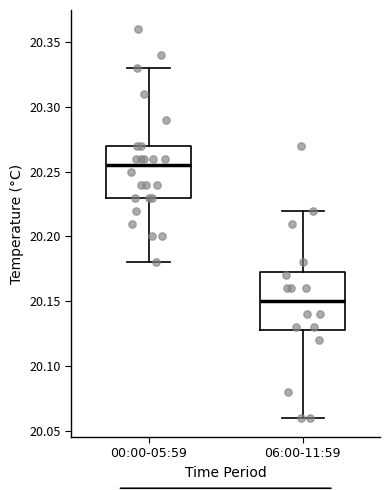

Where does the median line of the box for 00:00-05:59 sit on the y-axis? The values are not printed on the chart, so give them approximately, as read against the axis.

20.255